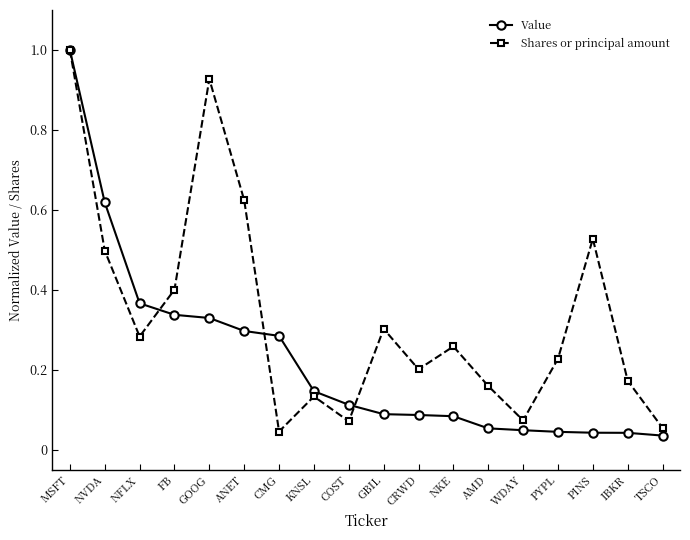

Rank the series at ANET from highest to lowest value.

Shares or principal amount, Value